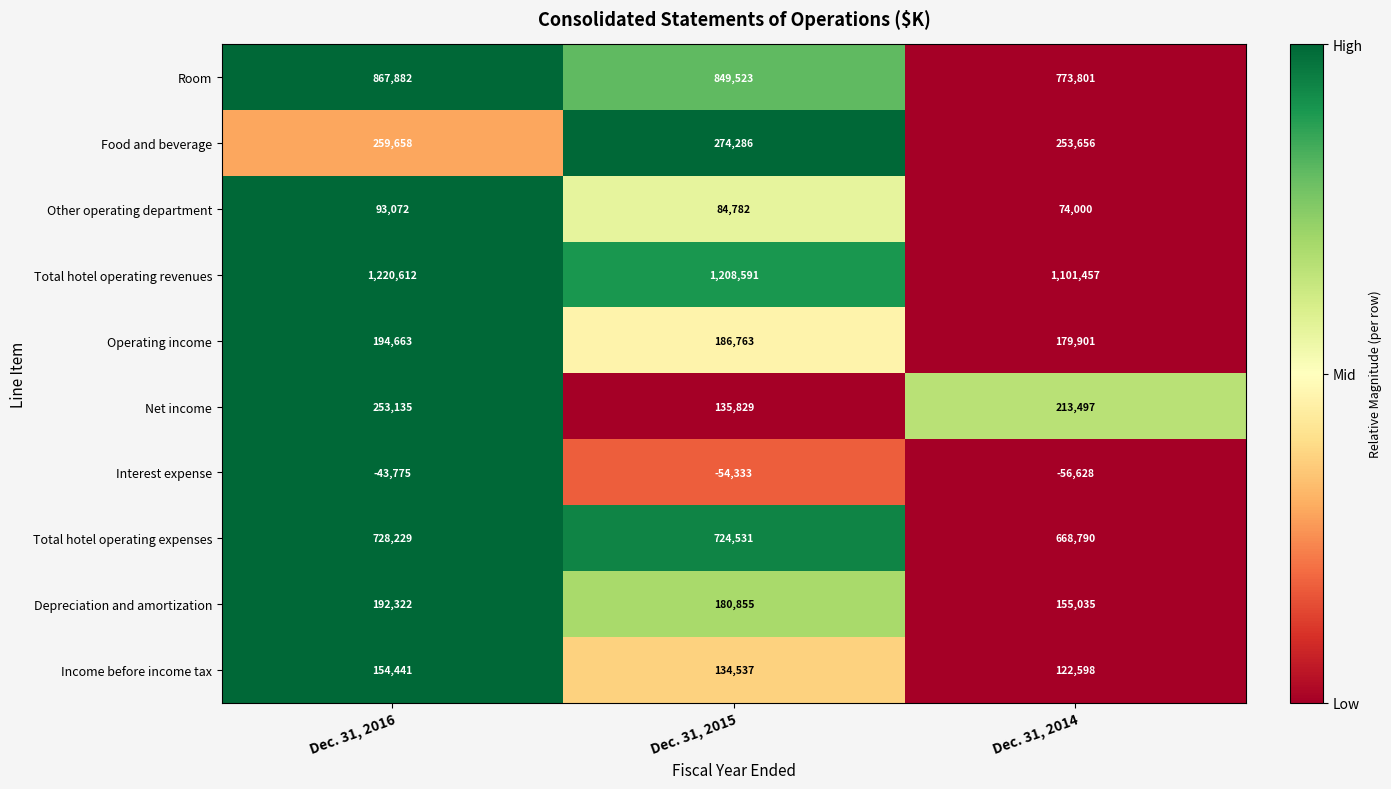

What is the greatest value displayed?

1220612